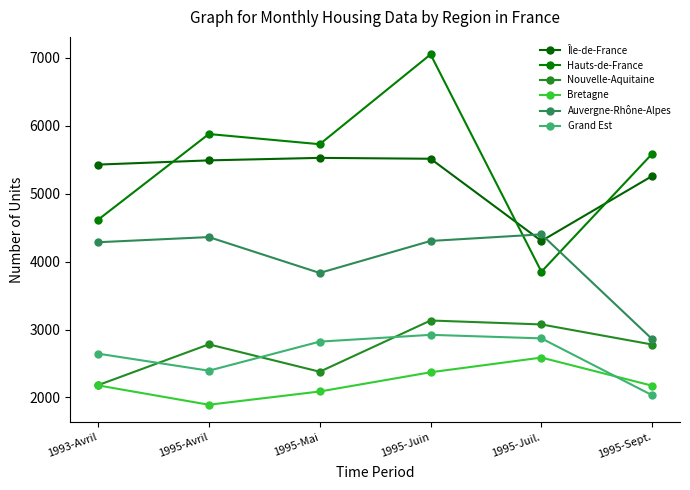

Is it true that Île-de-France equals 4304 at 1995-Juil.?

True